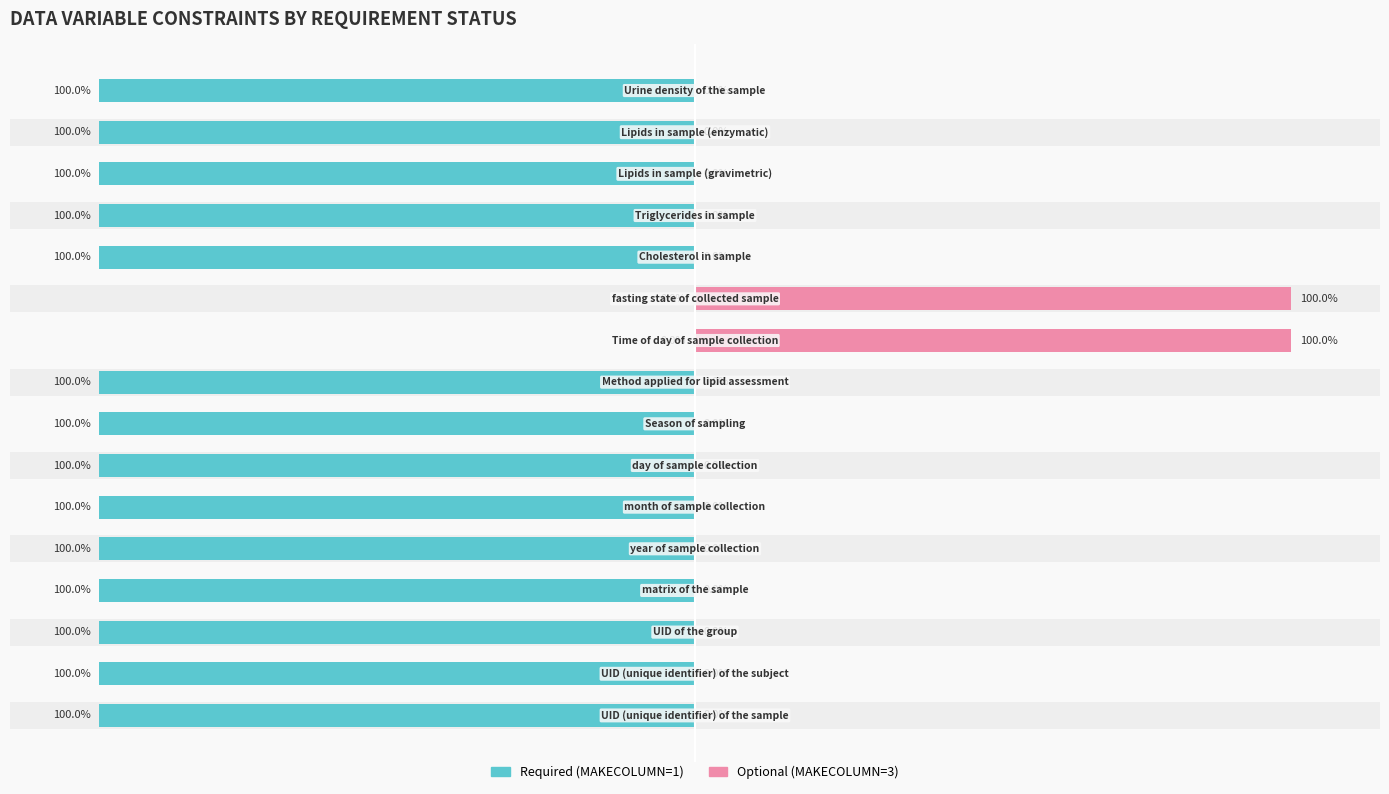

Which has a higher value, 13 or 3?

13